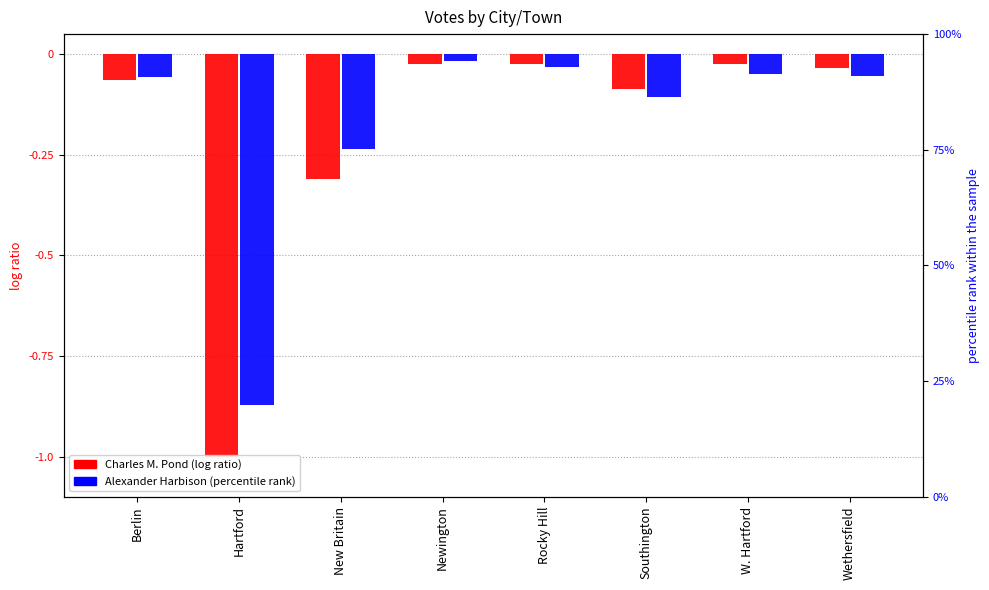

What is the minimum value for Charles M. Pond?

-1.0